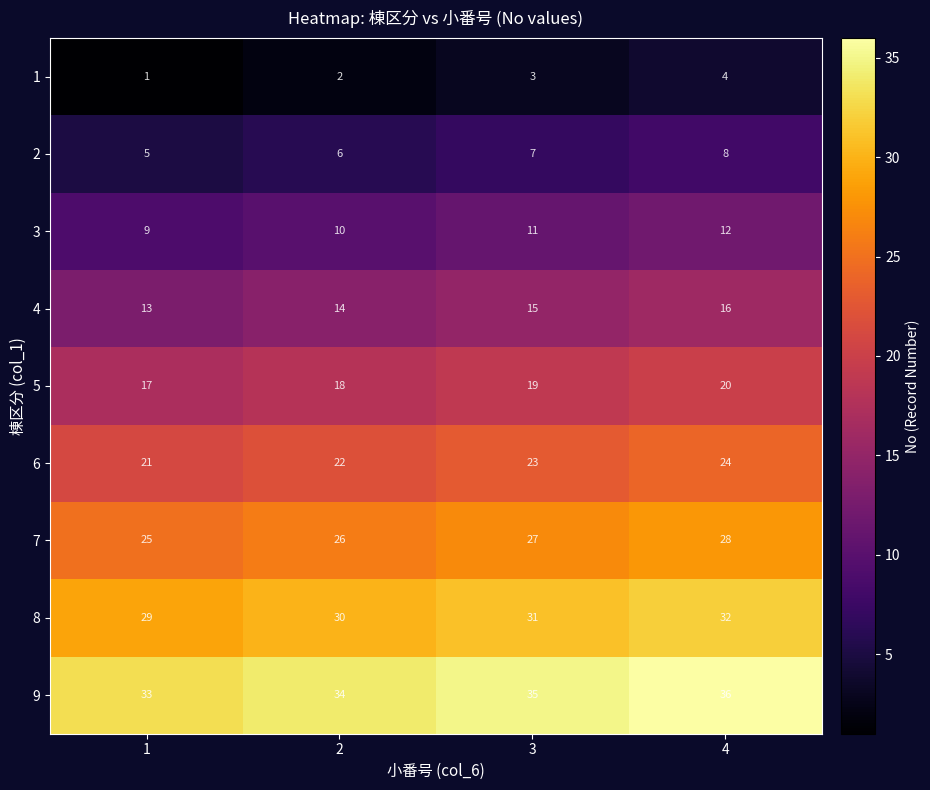

What is the approximate value of 7 at 3?

27